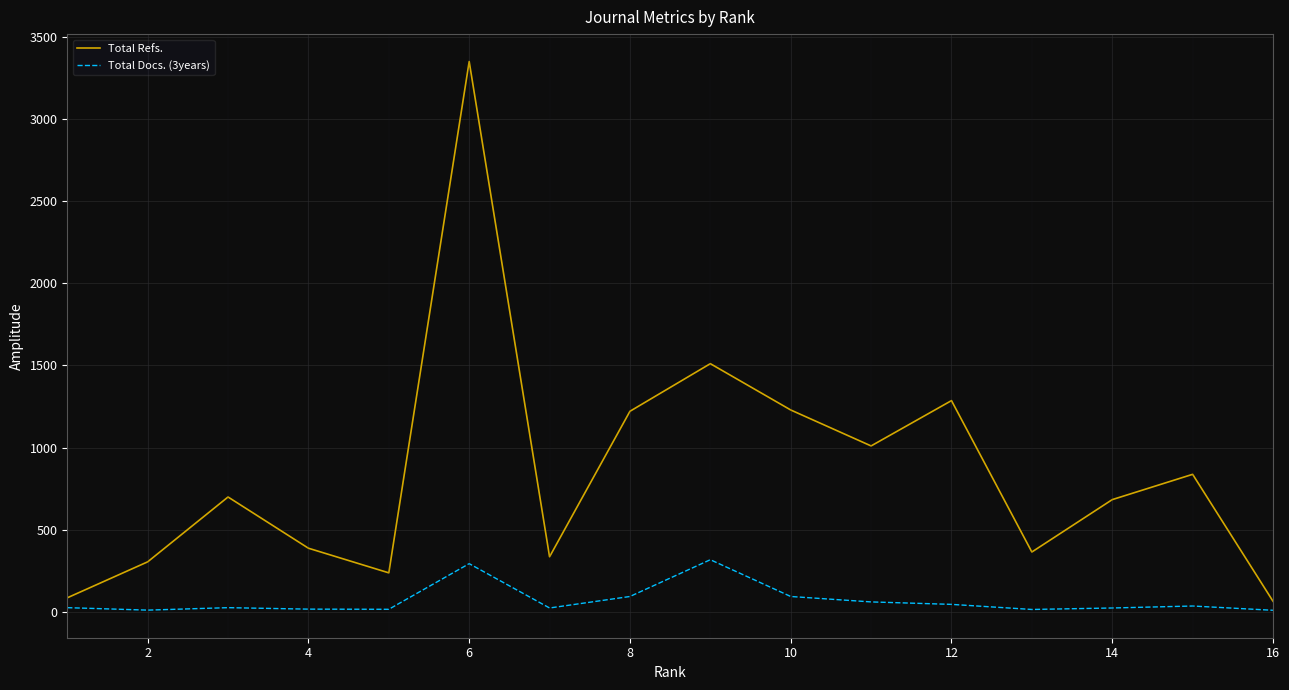

Which series has the largest total across all categories?

Total Refs.